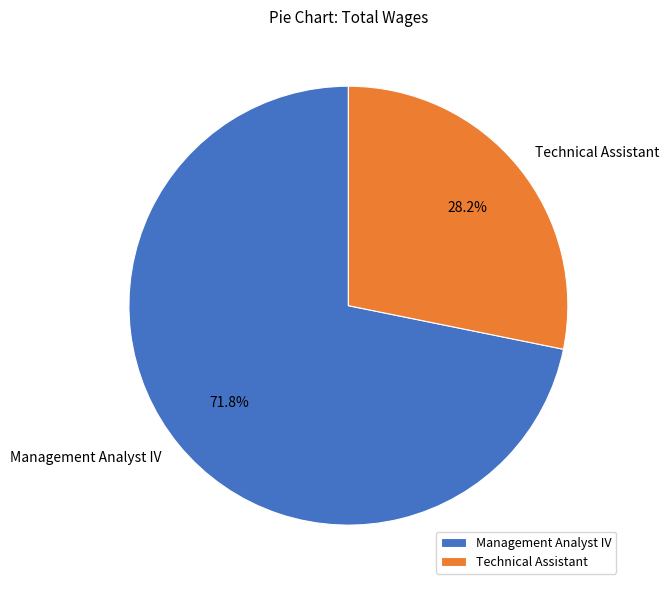

To the nearest percent, what is the combined percentage of Technical Assistant and Management Analyst IV?

100%